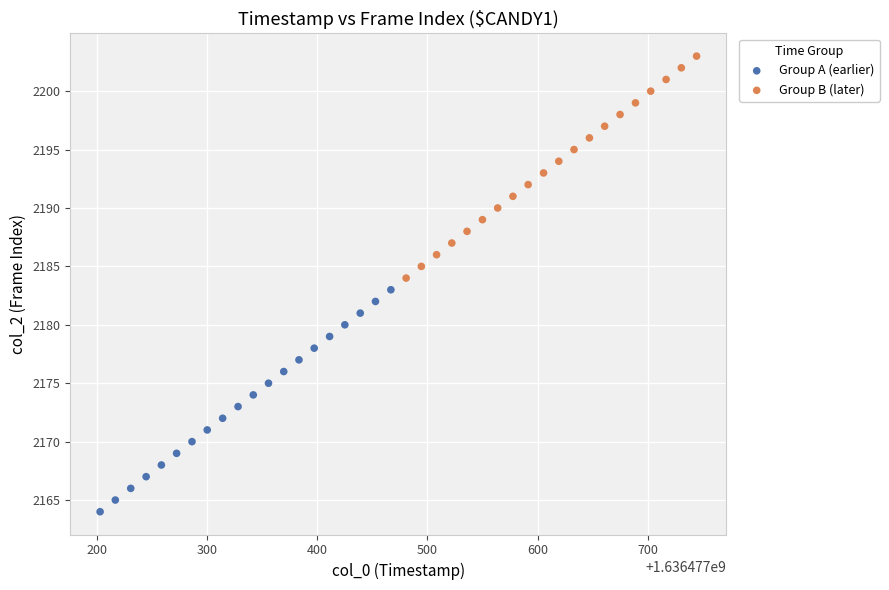

Which series reaches the minimum Y coordinate?

Group A (earlier)